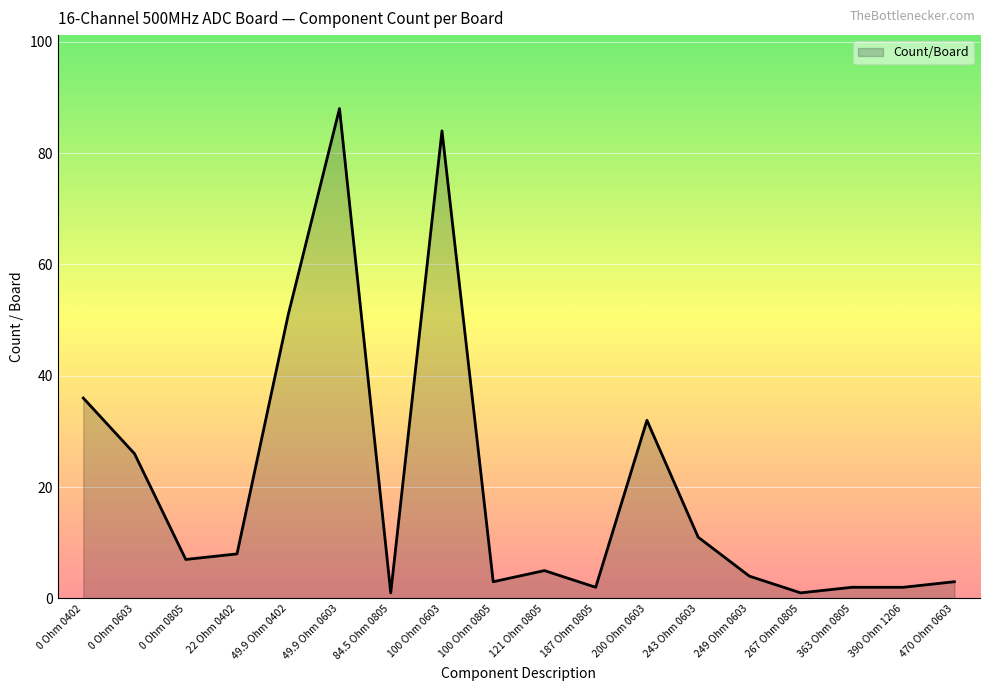

True or false: the data shows 3 at 100 Ohm 0805.

True